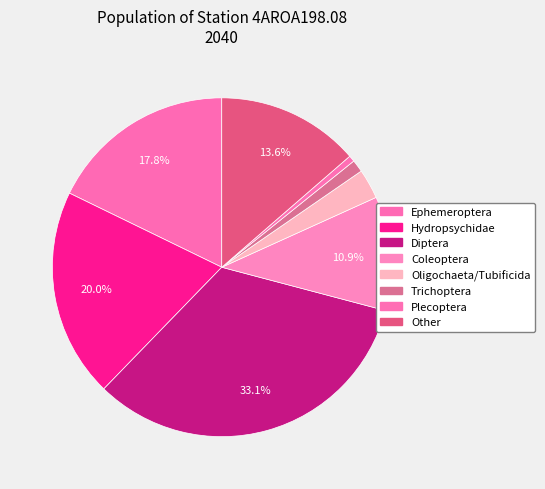

How many slices are in this pie chart?

8